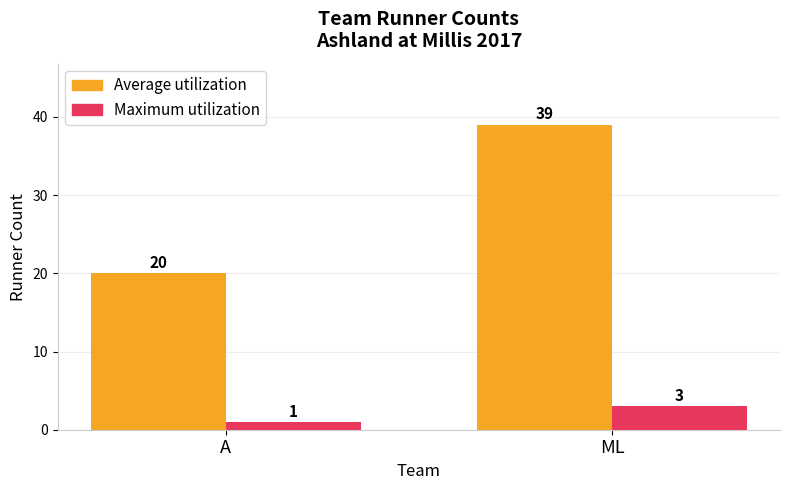

How many bars are there in each group?

2